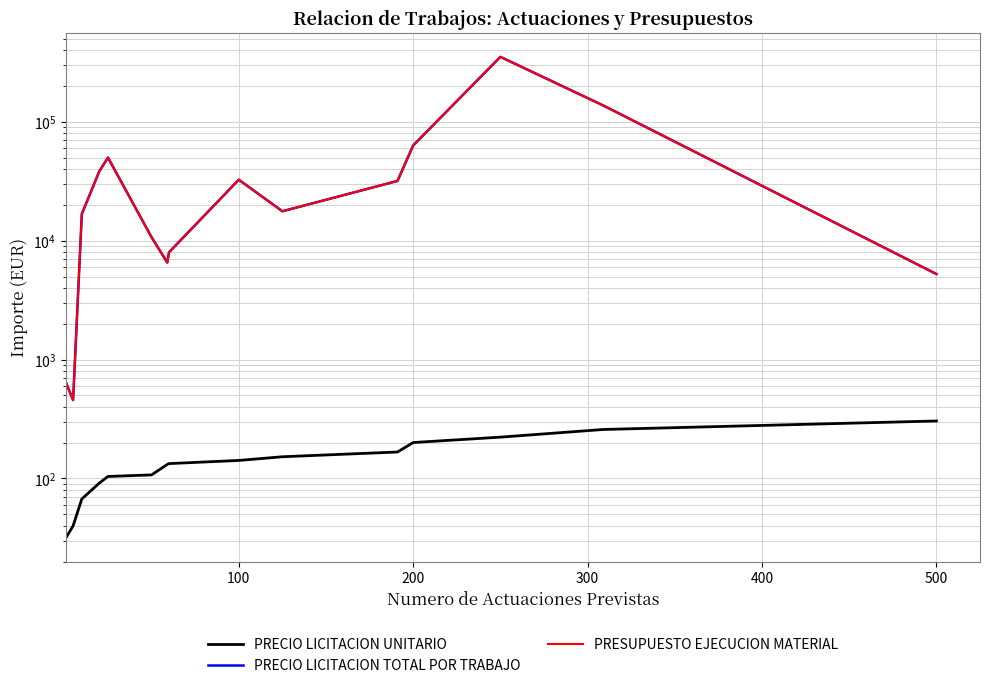

Rank the series at 300 from highest to lowest value.

PRECIO LICITACION TOTAL POR TRABAJO, PRESUPUESTO EJECUCION MATERIAL, PRECIO LICITACION UNITARIO